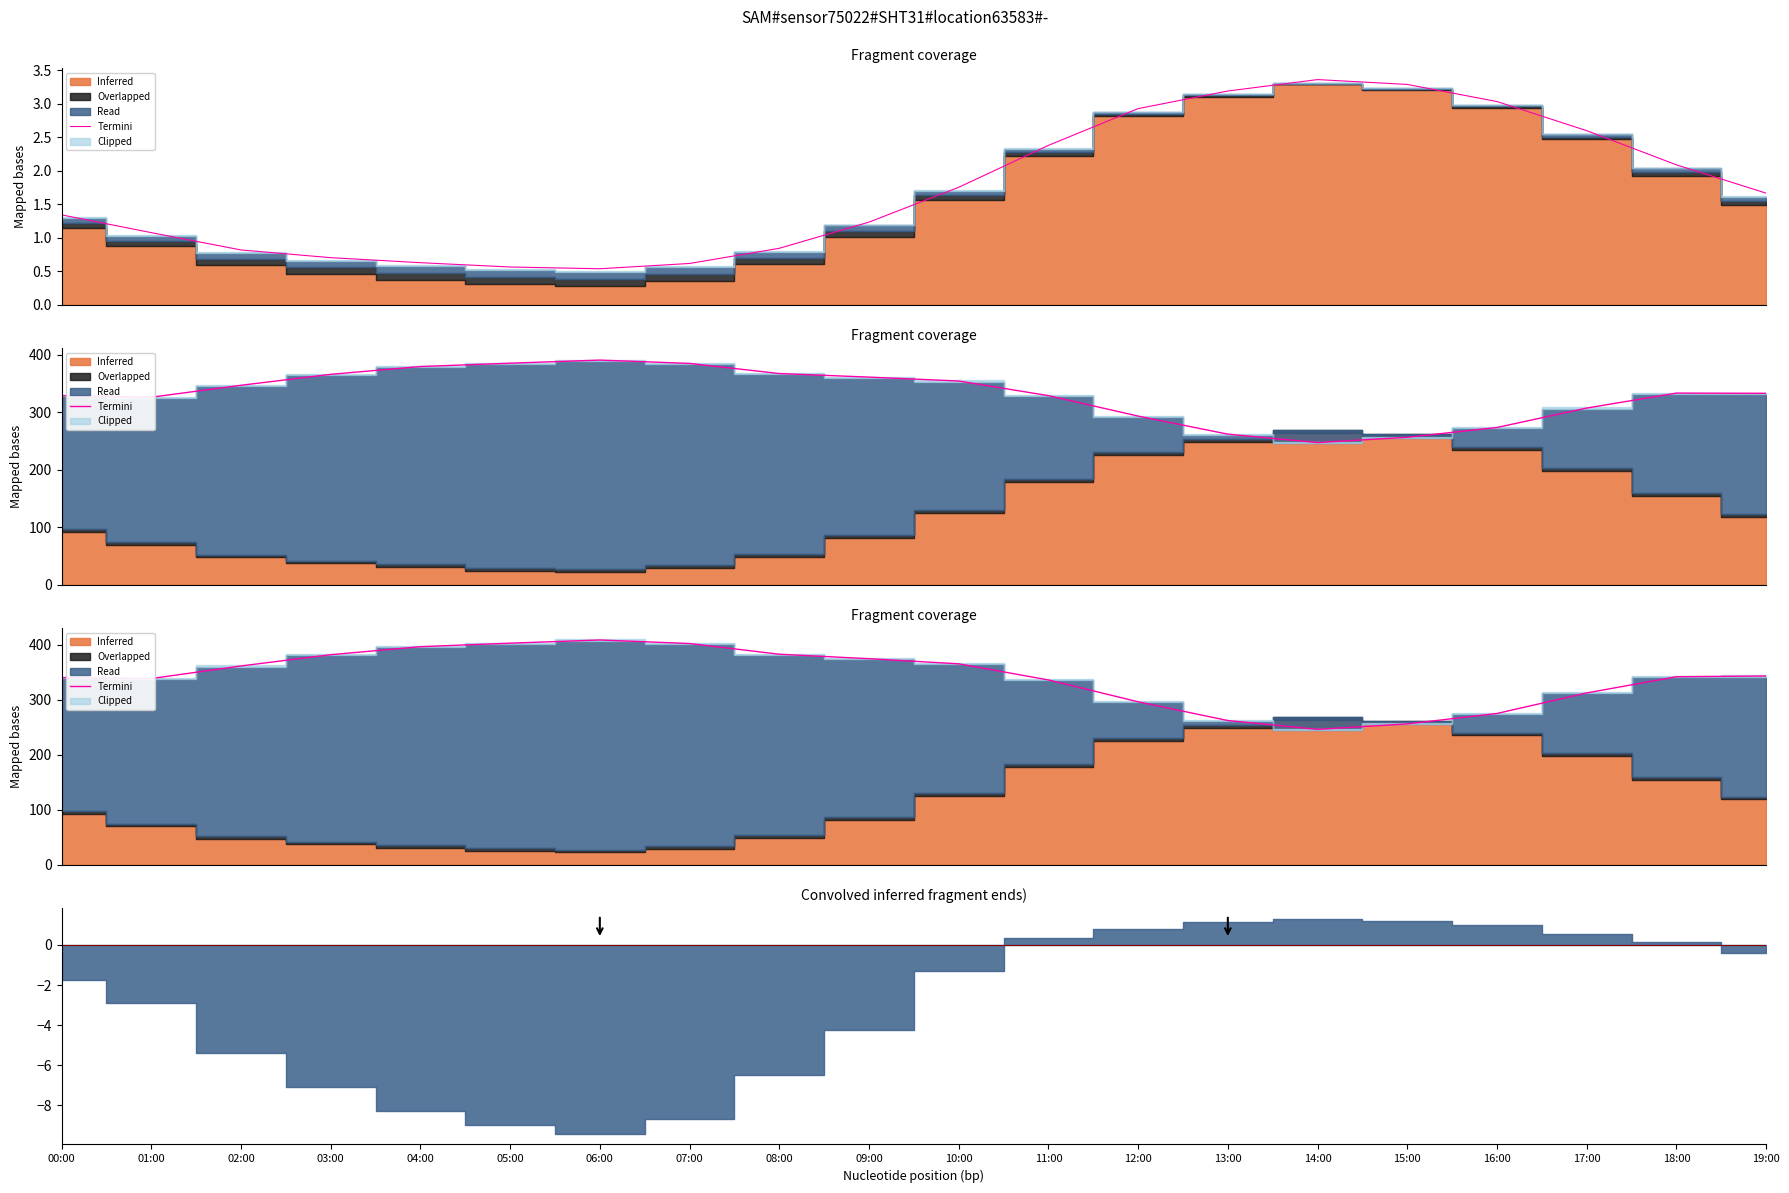

What position from the left is 18:00?

19